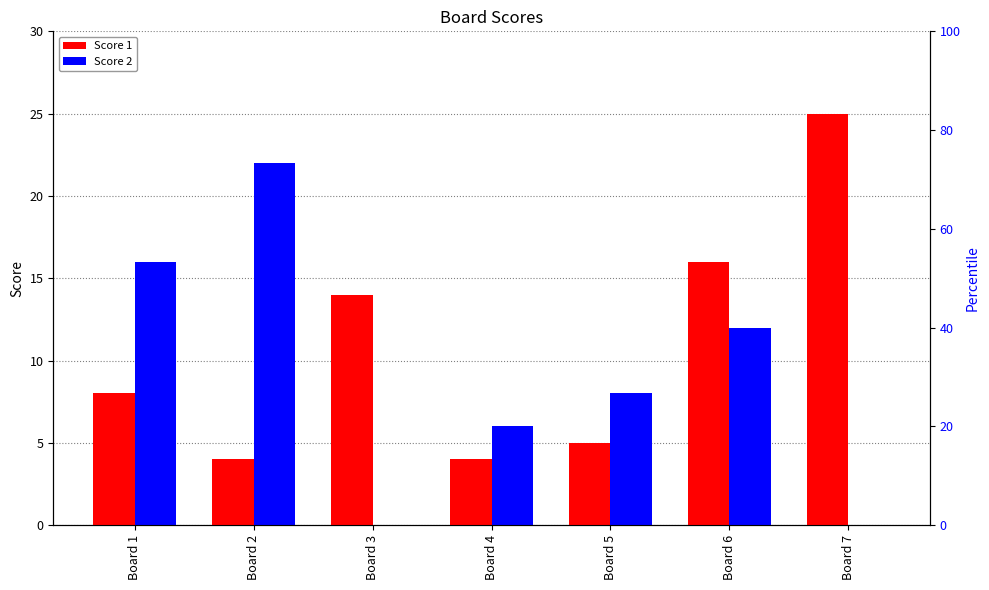

The value of Score 2 at Board 3 is 0. True or false?

True